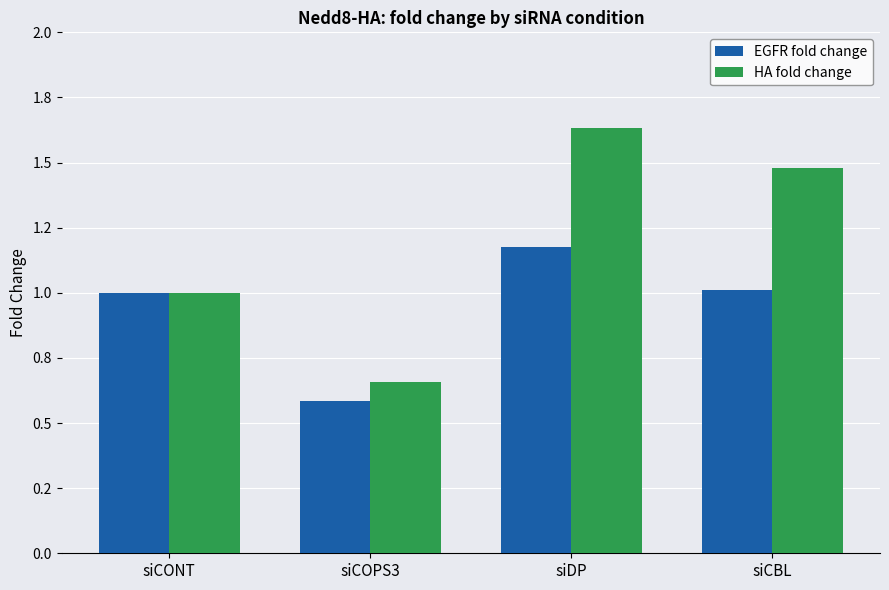

Rank the categories by EGFR fold change value from lowest to highest.

siCOPS3, siCONT, siCBL, siDP